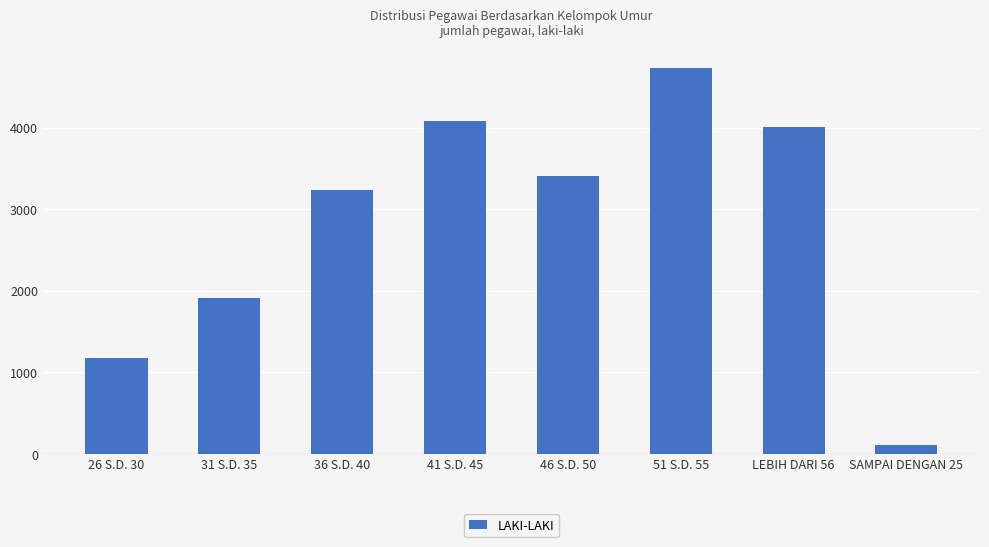

What is the average value?

2832